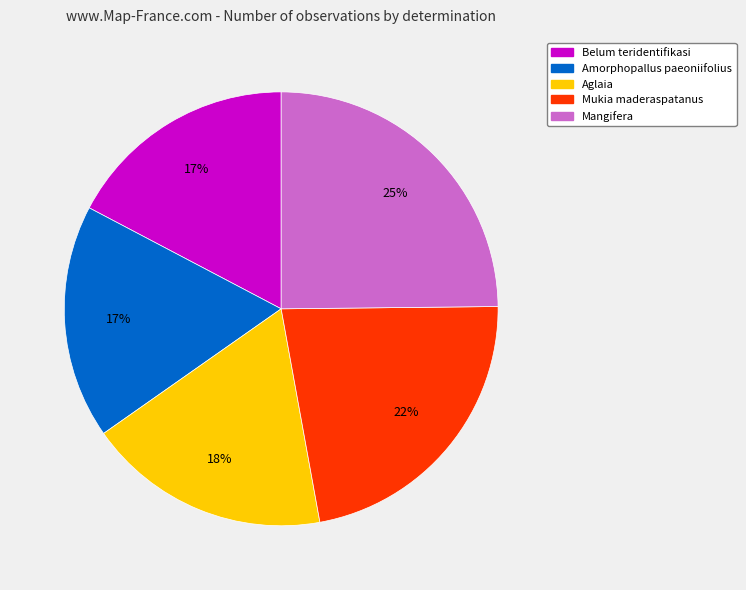

How many slices are in this pie chart?

5